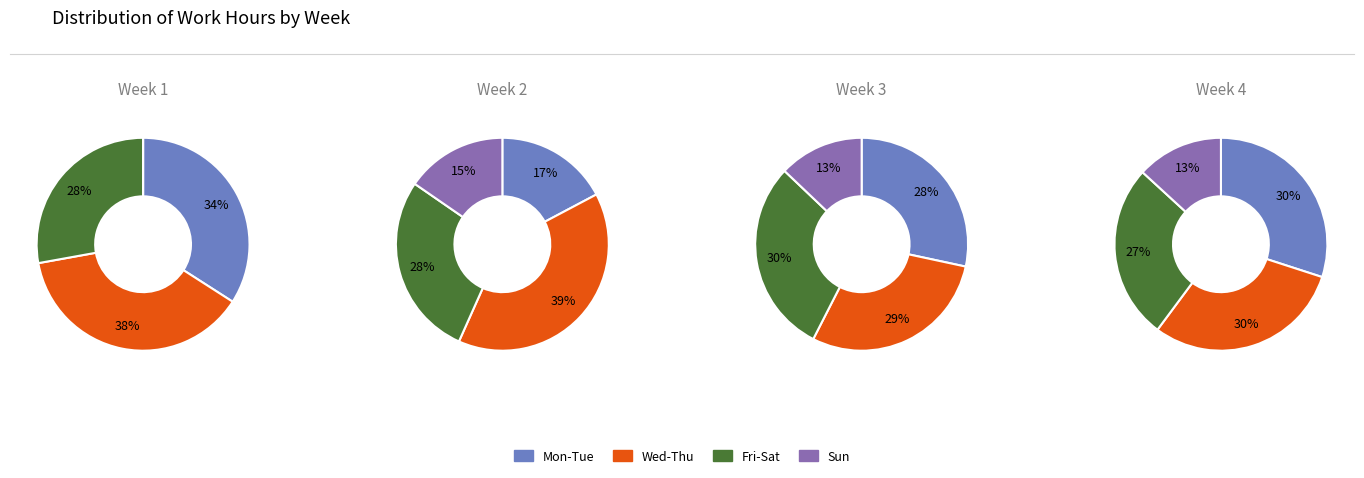

True or false: 2 accounts for 39% of the total.

False